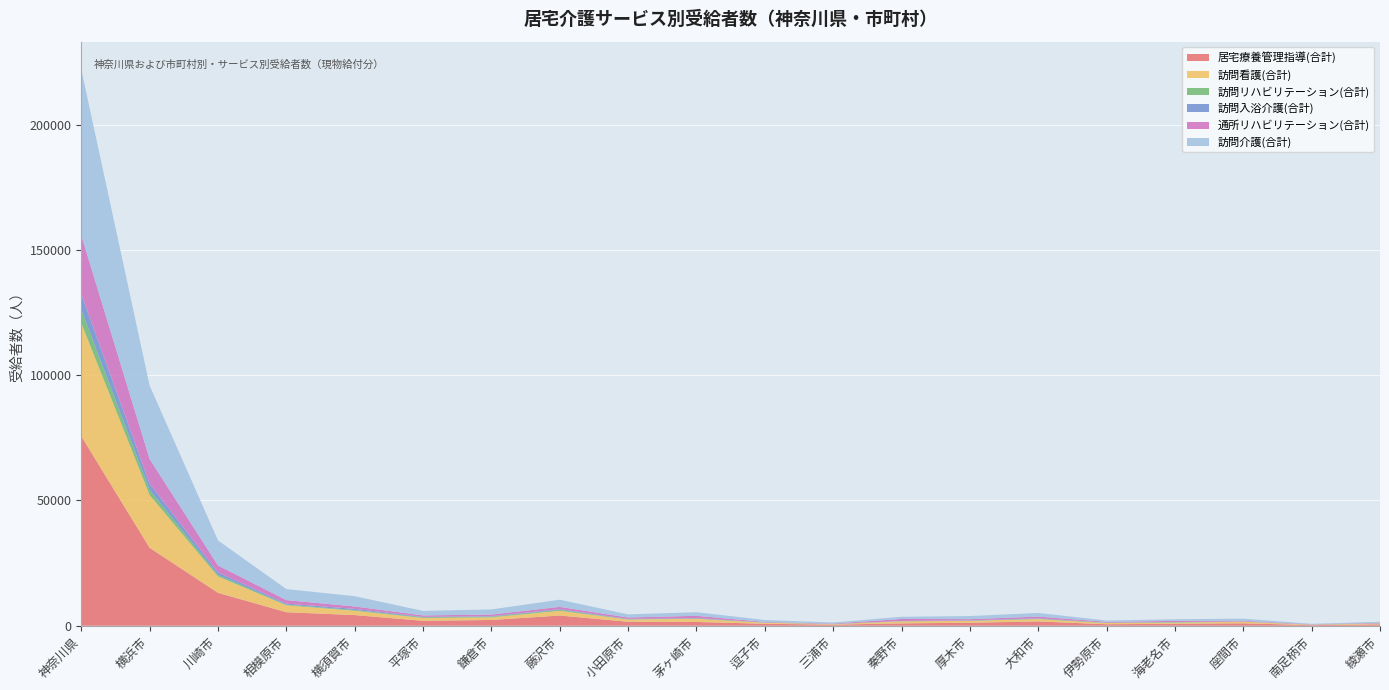

Reading right to left, list all the values displayed in this chart.

居宅療養管理指導(合計): 綾瀬市=551	南足柄市=235	座間市=979	海老名市=772	伊勢原市=603	大和市=1704	厚木市=1193	秦野市=942	三浦市=427	逗子市=788	茅ヶ崎市=1498	小田原市=1590	藤沢市=4070	鎌倉市=2299	平塚市=1963	横須賀市=4250	相模原市=5394	川崎市=13131	横浜市=31107	神奈川県=75631
訪問看護(合計): 綾瀬市=342	南足柄市=191	座間市=610	海老名市=480	伊勢原市=474	大和市=951	厚木市=754	秦野市=808	三浦市=203	逗子市=430	茅ヶ崎市=1271	小田原市=905	藤沢市=1891	鎌倉市=1070	平塚市=1127	横須賀市=1740	相模原市=2772	川崎市=6545	横浜市=21057	神奈川県=45143
訪問リハビリテーション(合計): 綾瀬市=55	南足柄市=22	座間市=57	海老名市=166	伊勢原市=101	大和市=146	厚木市=64	秦野市=56	三浦市=39	逗子市=65	茅ヶ崎市=120	小田原市=88	藤沢市=381	鎌倉市=270	平塚市=276	横須賀市=274	相模原市=250	川崎市=604	横浜市=1971	神奈川県=5271
訪問入浴介護(合計): 綾瀬市=44	南足柄市=31	座間市=60	海老名市=65	伊勢原市=59	大和市=141	厚木市=134	秦野市=80	三浦市=60	逗子市=53	茅ヶ崎市=155	小田原市=137	藤沢市=268	鎌倉市=181	平塚市=173	横須賀市=461	相模原市=388	川崎市=1000	横浜市=2561	神奈川県=6322
通所リハビリテーション(合計): 綾瀬市=173	南足柄市=101	座間市=289	海老名市=472	伊勢原市=316	大和市=711	厚木市=474	秦野市=831	三浦市=145	逗子市=190	茅ヶ崎市=916	小田原市=570	藤沢市=916	鎌倉市=642	平塚市=582	横須賀市=963	相模原市=1426	川崎市=2782	横浜市=9833	神奈川県=23449
訪問介護(合計): 綾瀬市=413	南足柄市=180	座間市=829	海老名市=626	伊勢原市=524	大和市=1440	厚木市=1241	秦野市=852	三浦市=419	逗子市=751	茅ヶ崎市=1428	小田原市=1230	藤沢市=2854	鎌倉市=2035	平塚市=1787	横須賀市=4090	相模原市=4388	川崎市=9966	横浜市=29284	神奈川県=66147